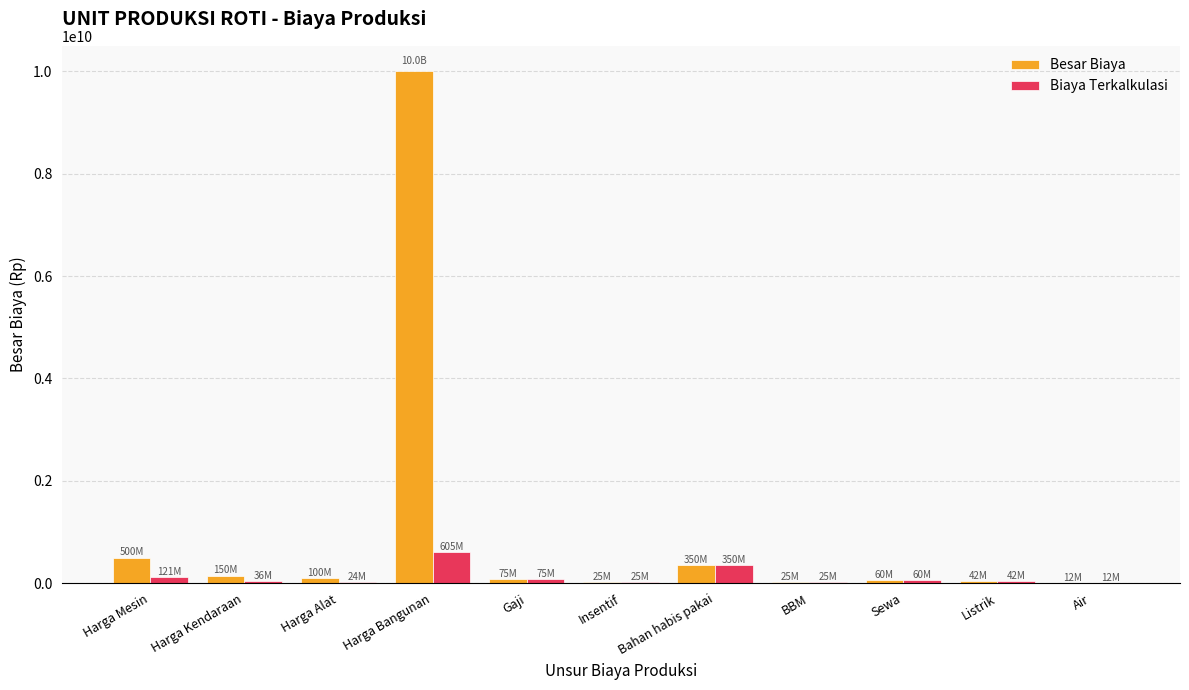

What is the maximum value for Besar Biaya?

10000000000